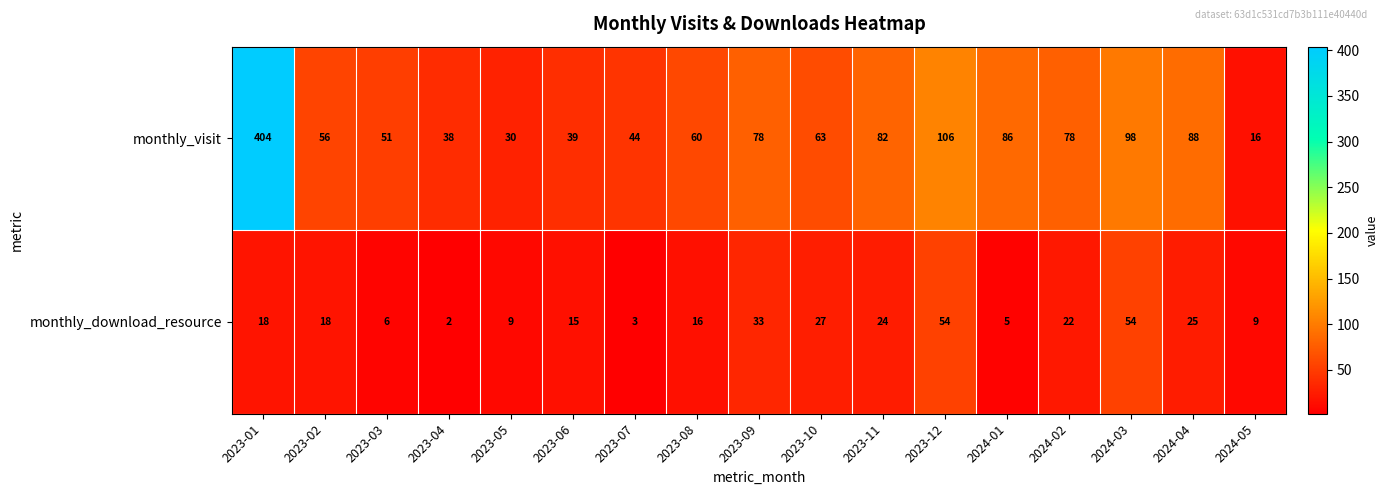

At which label is monthly_download_resource closest to 28?

2023-10